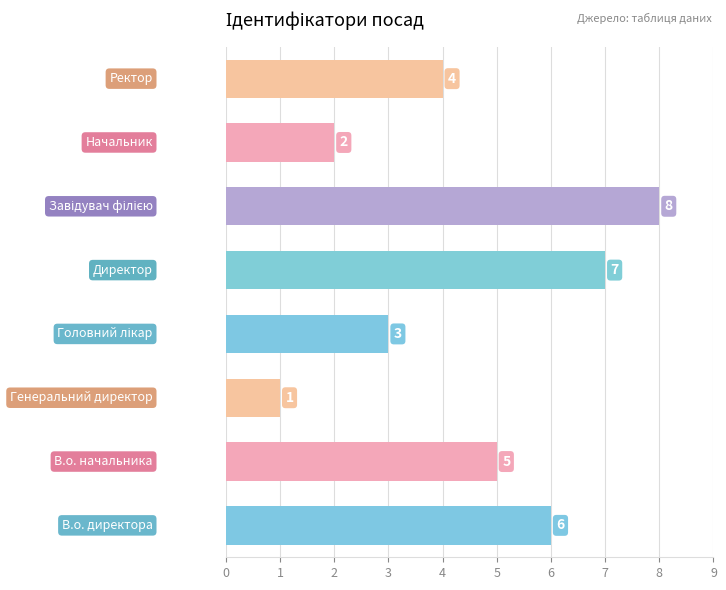

What is the maximum value shown in the chart?

8